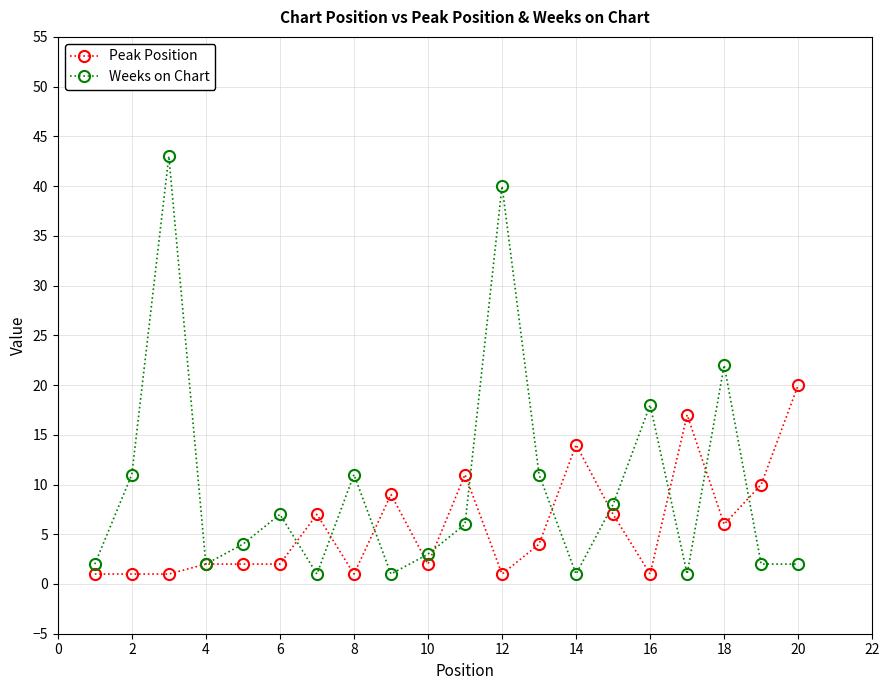

Does the chart have visible grid lines?

Yes